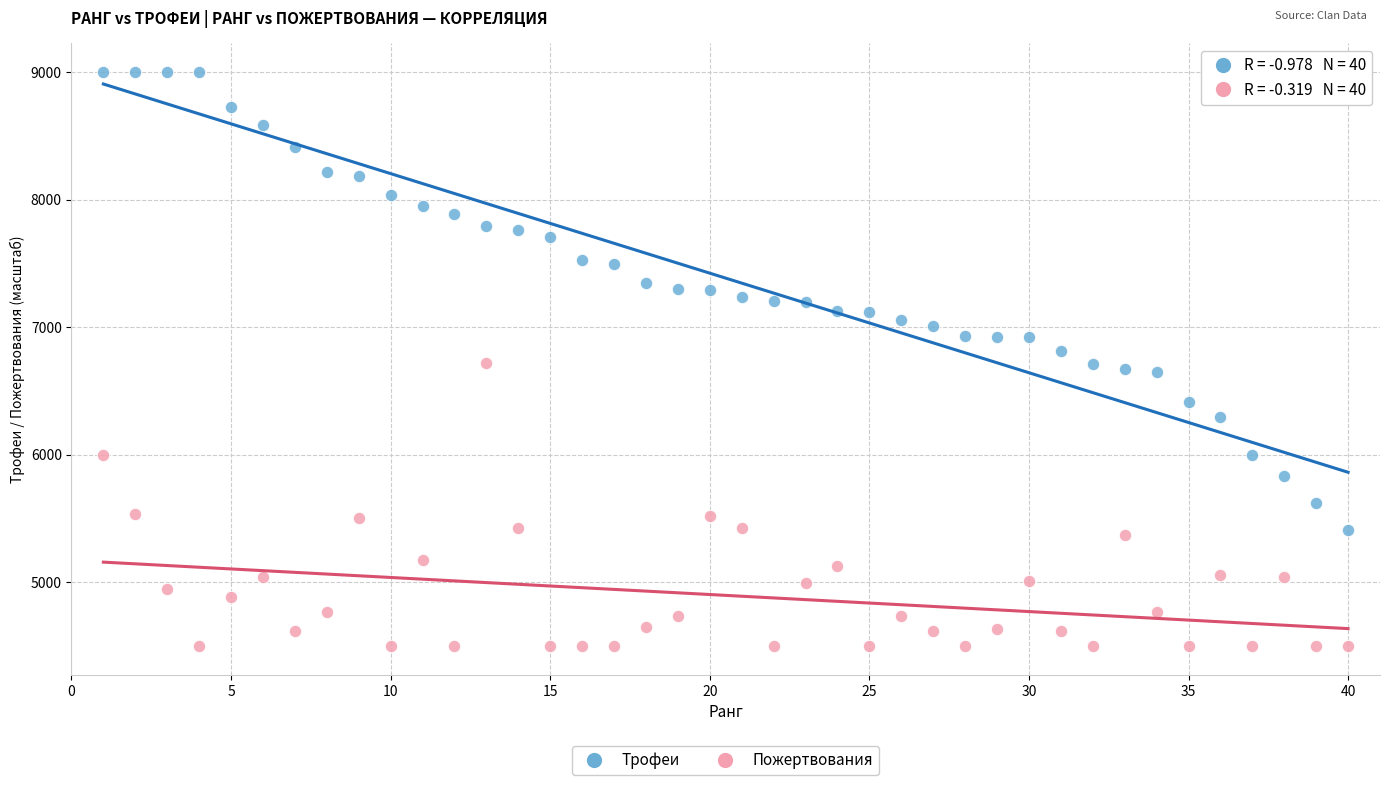

Across all data points, what is the range of Y values (max minus min)?

4500